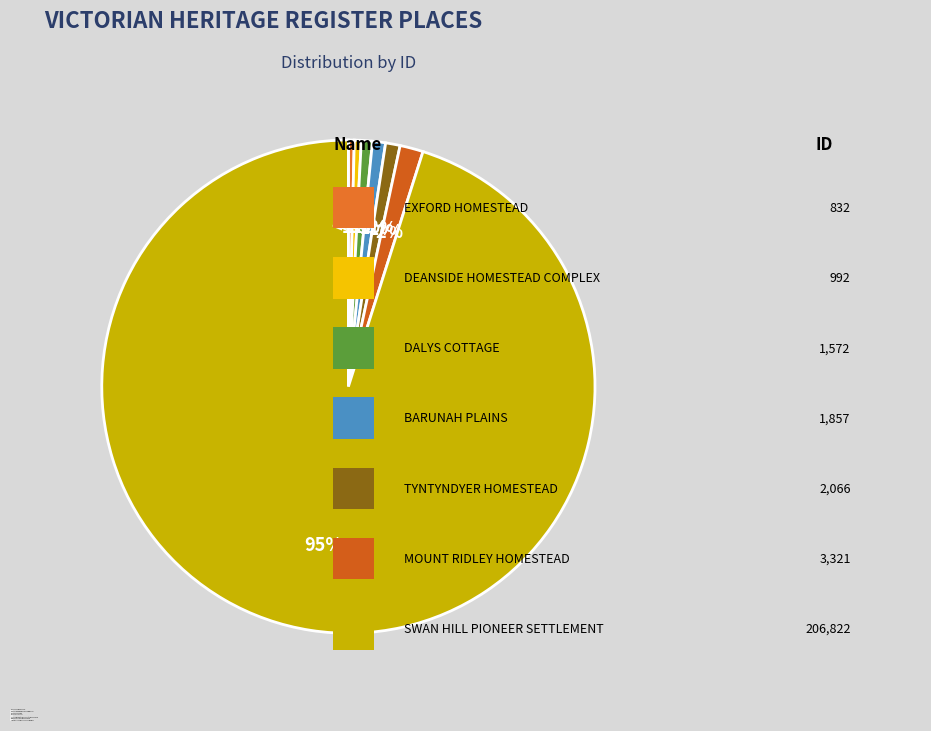

The EXFORD HOMESTEAD slice represents 1% of the pie. True or false?

False